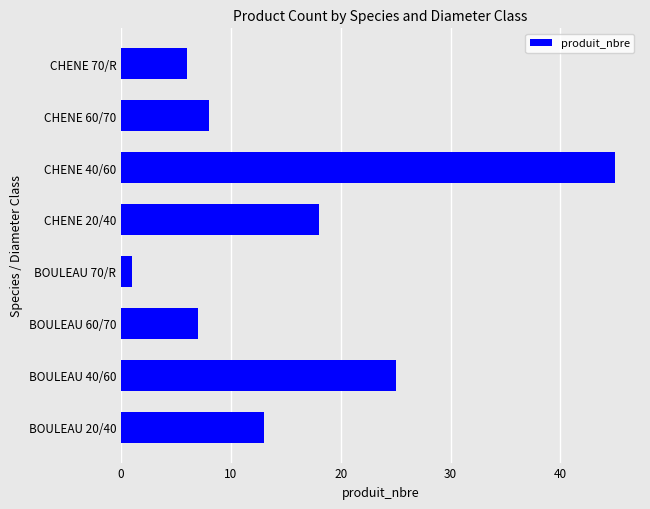

What is the difference between the maximum and minimum values?

44